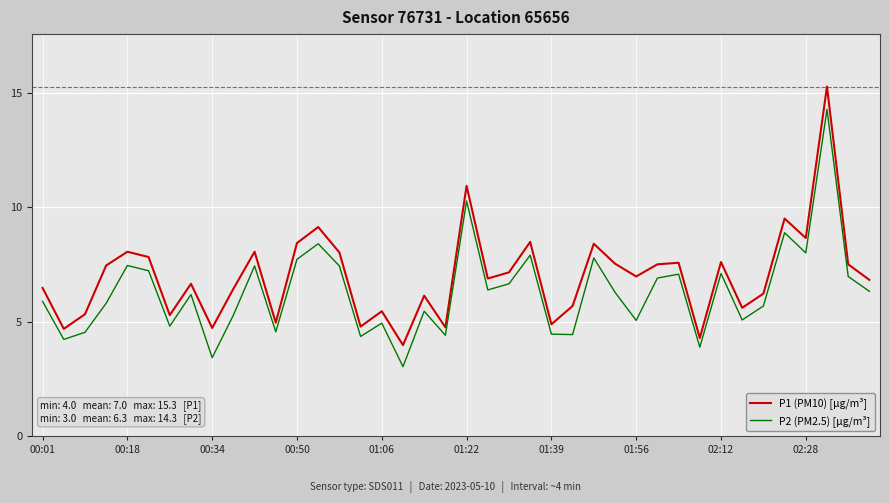

List the series in order of their peak value, lowest first.

P2 (PM2.5) [µg/m³], P1 (PM10) [µg/m³]